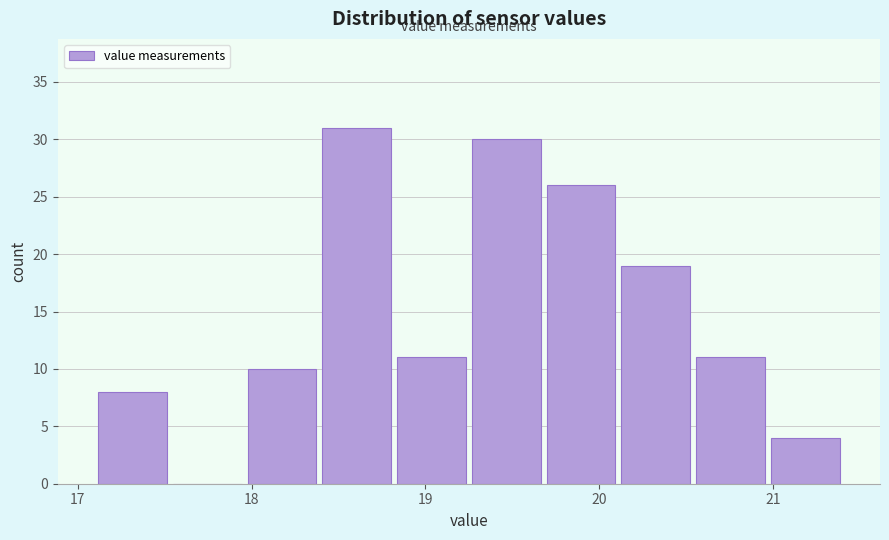

Reading left to right, transcribe this chart: for each bar, give the range it covers on the x-axis and its height. Neither the bar edges nor the heights are printed on the chart, so give them approximately, as read against the axes.

17.10 to 17.53: 8
17.53 to 17.96: 0
17.96 to 18.39: 10
18.39 to 18.82: 31
18.82 to 19.25: 11
19.25 to 19.68: 30
19.68 to 20.11: 26
20.11 to 20.54: 19
20.54 to 20.97: 11
20.97 to 21.40: 4